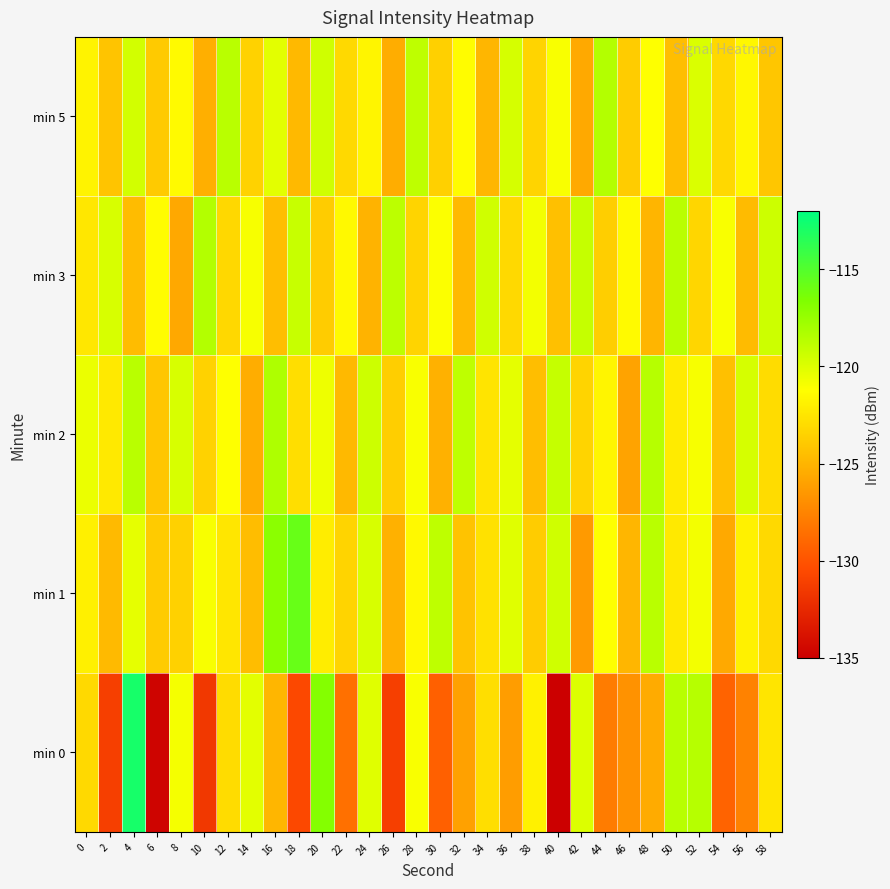

What is the smallest value displayed?

-135.1